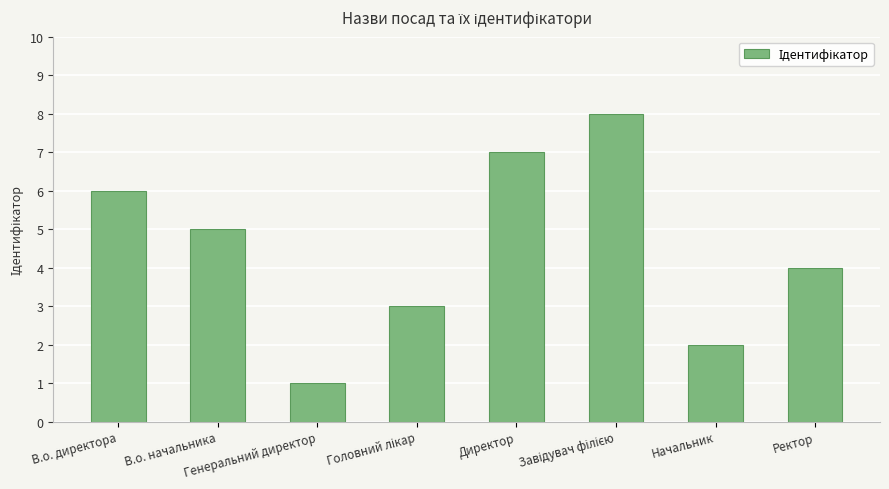

Where does the data first go above 5?

В.о. директора